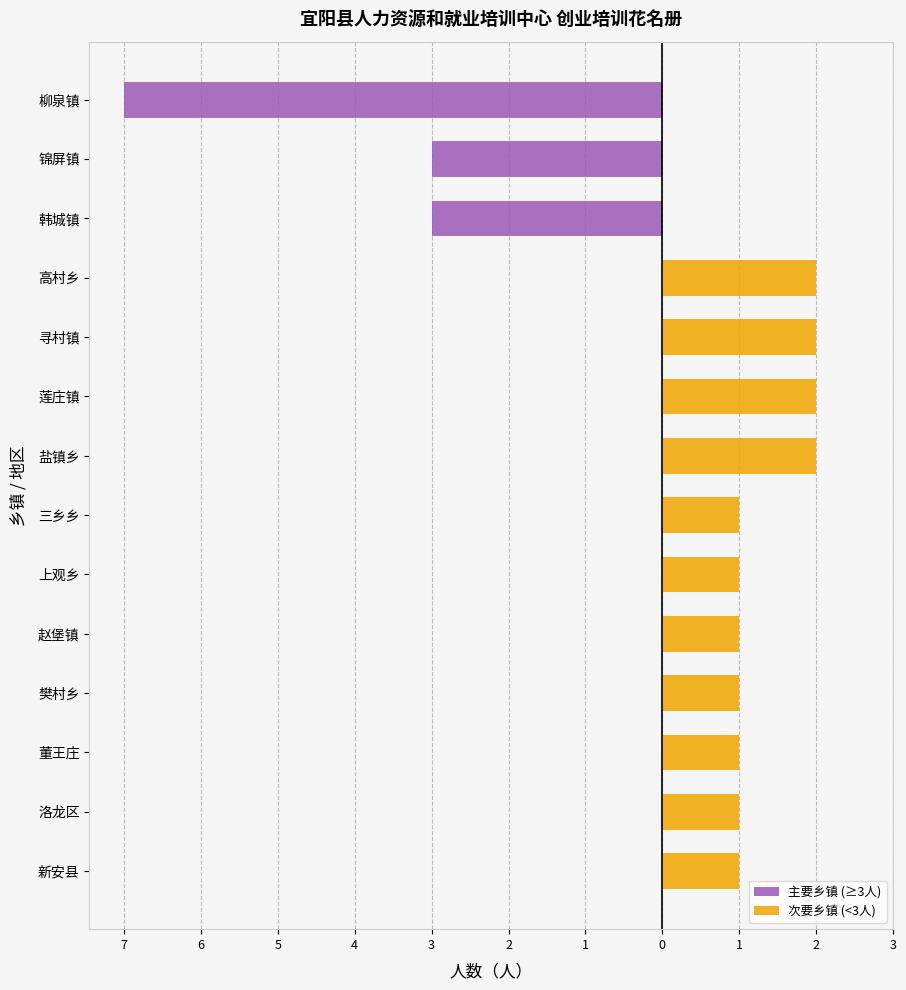

Where does the 次要乡镇 (<3人) series first go above 1?

高村乡